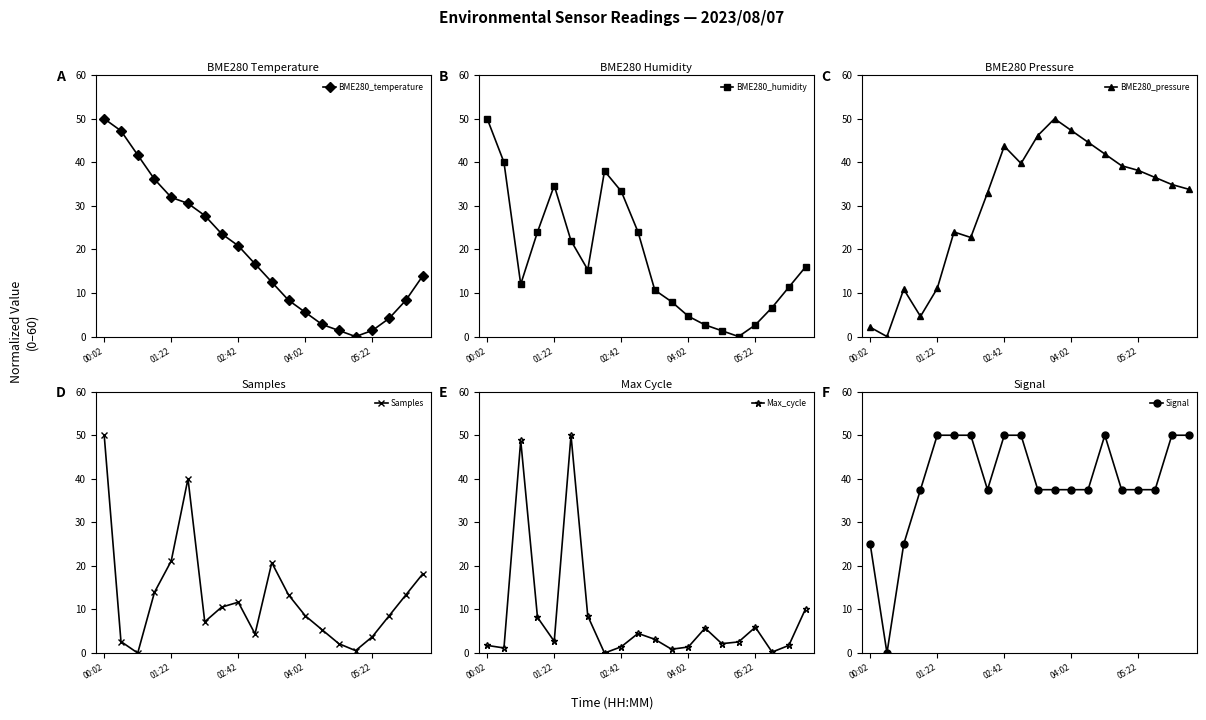

True or false: BME280_pressure has more than 2 points higher than both neighbors.

True